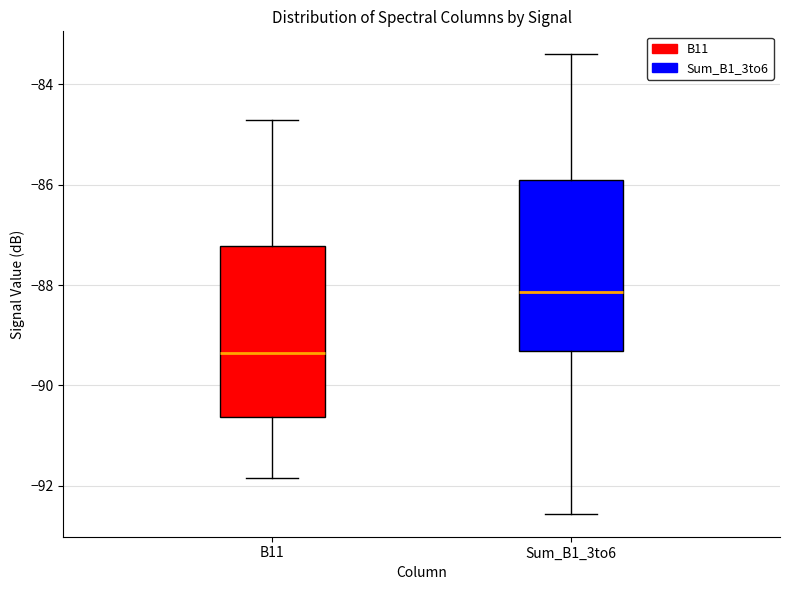

Reading left to right, read every box against the y-axis: the position of its median line, the range the box covers, and the ends of its whiskers. The values are not printed on the chart, so give them approximately, as read against the axis.

B11: median -89.4, box -90.6 to -87.2, whiskers -91.8 to -84.8
Sum_B1_3to6: median -88.2, box -89.4 to -86.0, whiskers -92.6 to -83.4